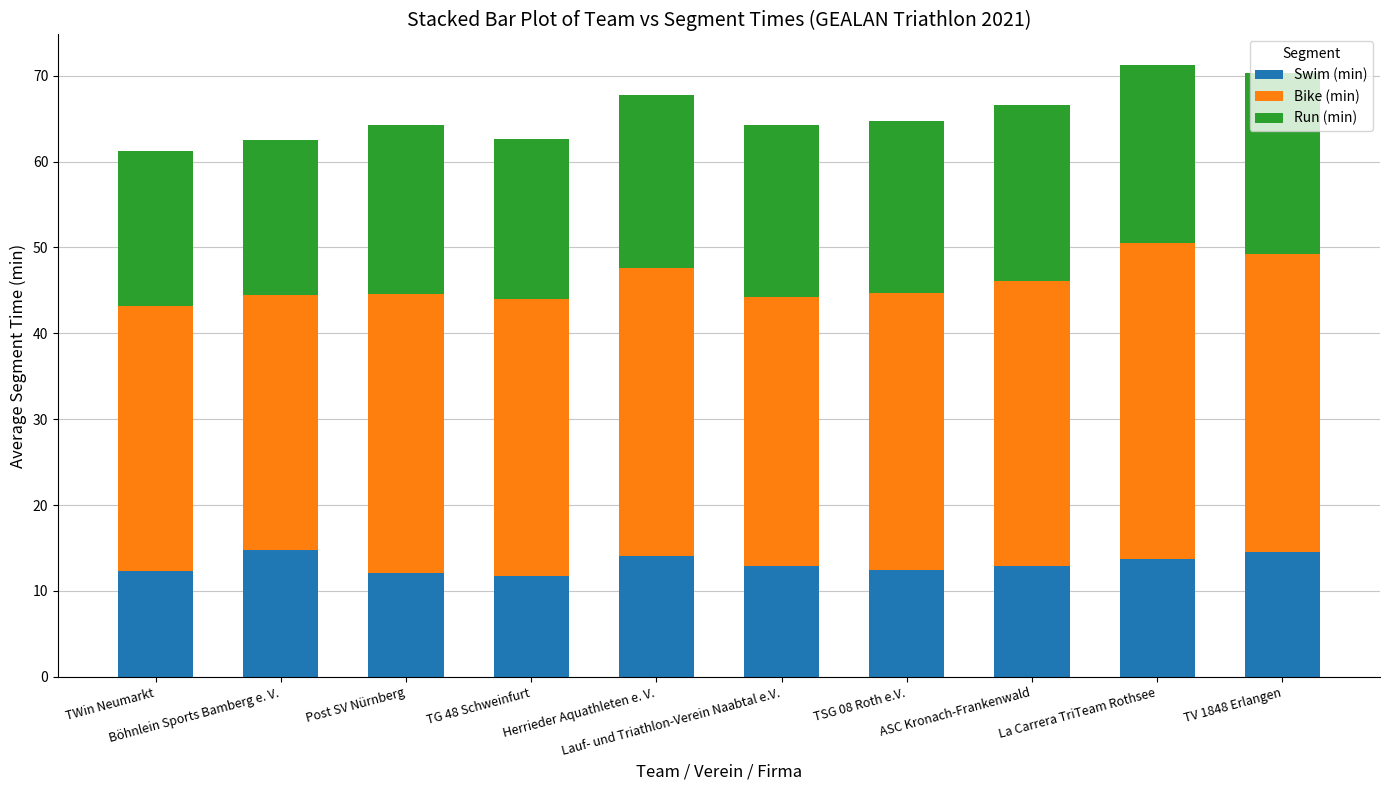

Count the number of categories in the chart.

10